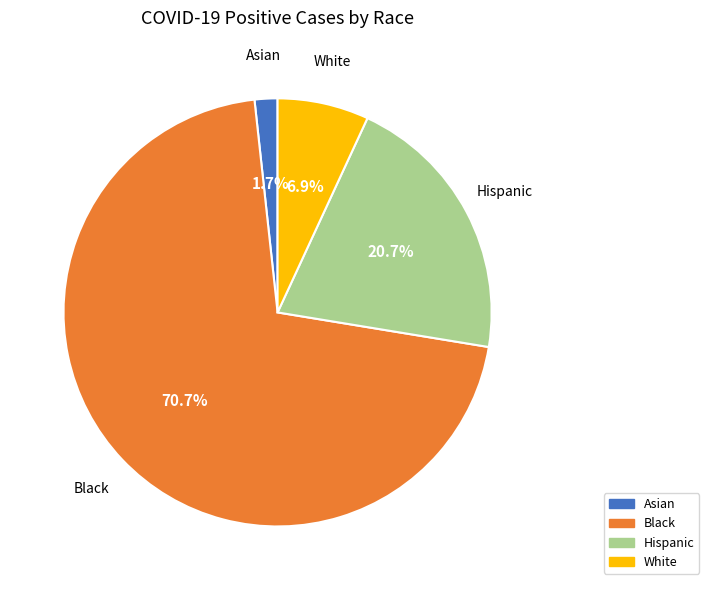

Is it true that White is 7% of the pie?

True